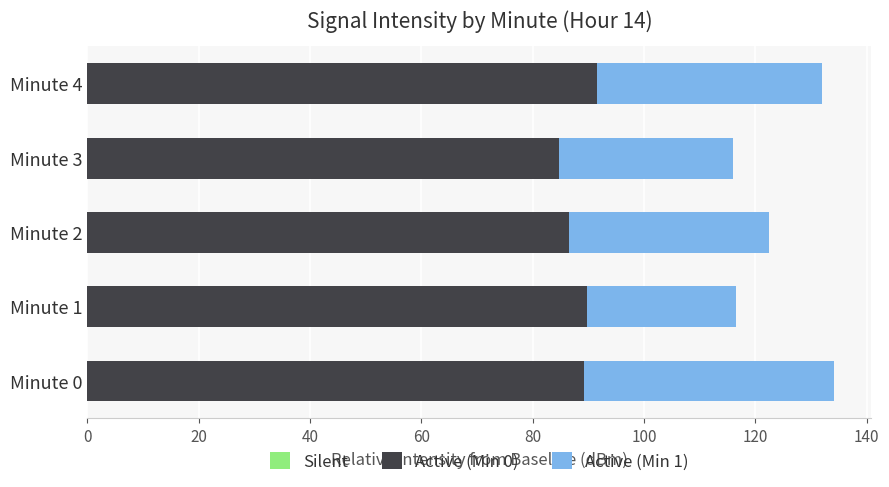

The value of Active (Min 0) at Minute 1 is 89.8. True or false?

True